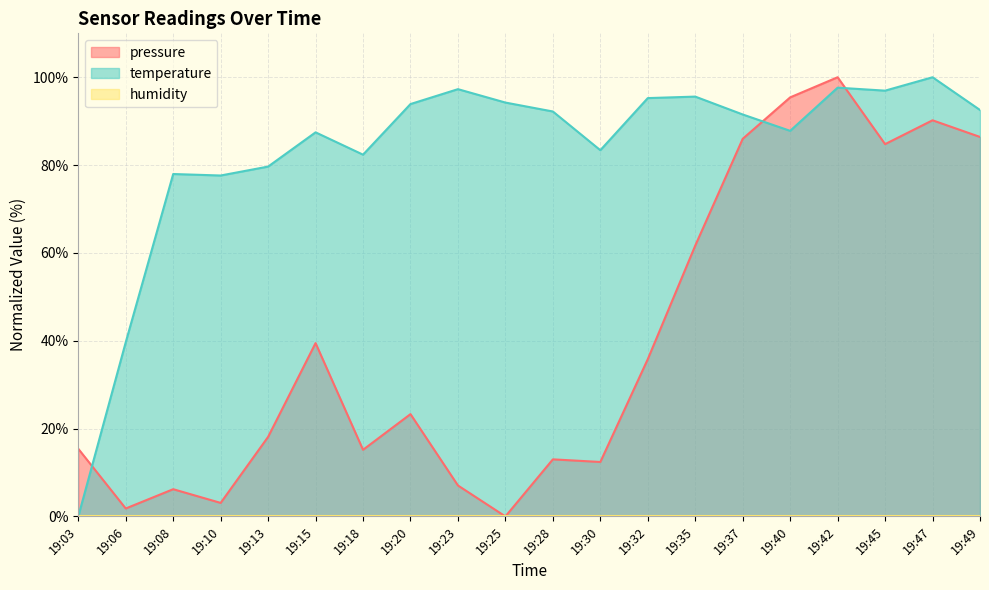

How many series are shown in this chart?

3